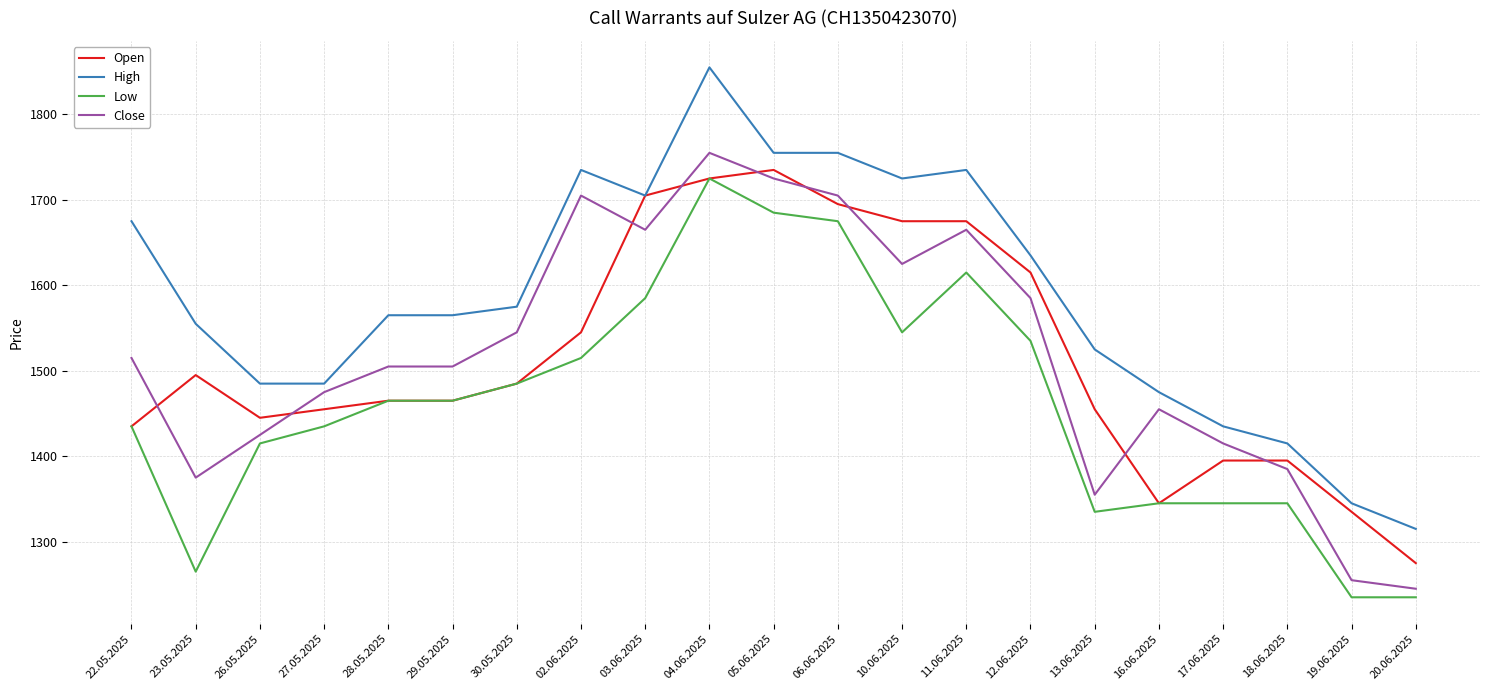

Where does the High series first go above 1565?

22.05.2025